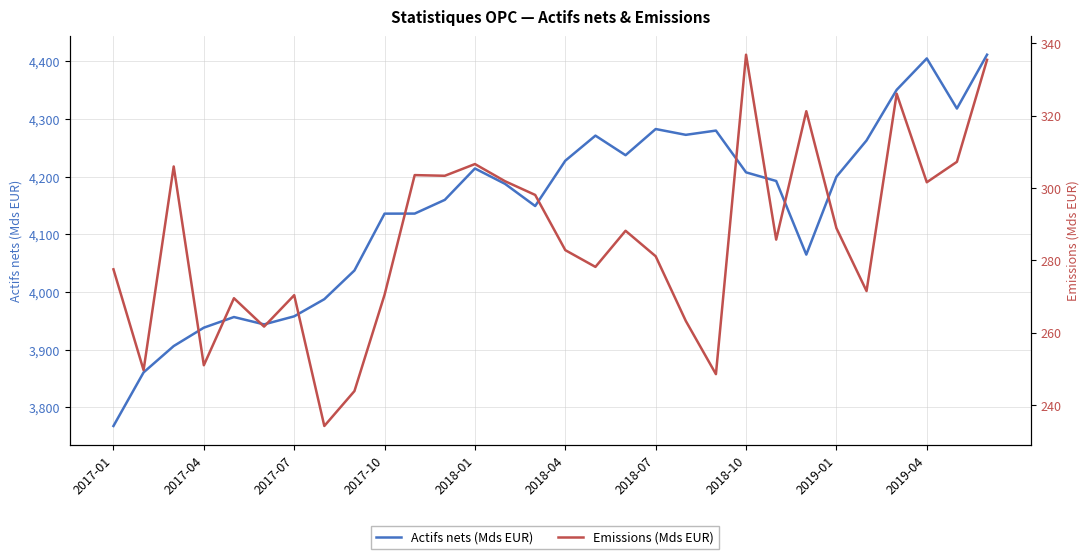

What is the maximum value shown in the chart?

4411.4